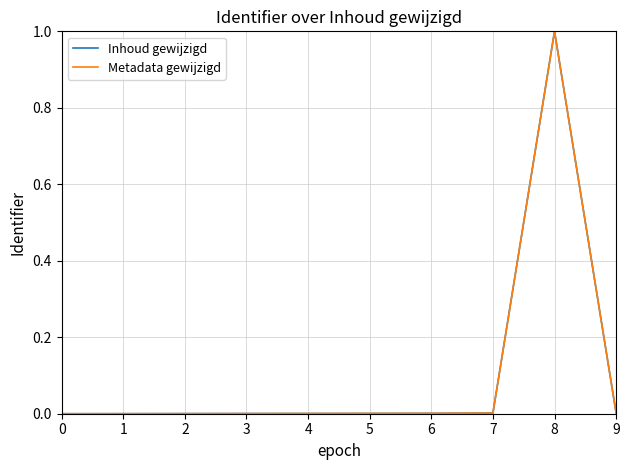

Does the chart display data point markers on the line(s)?

No